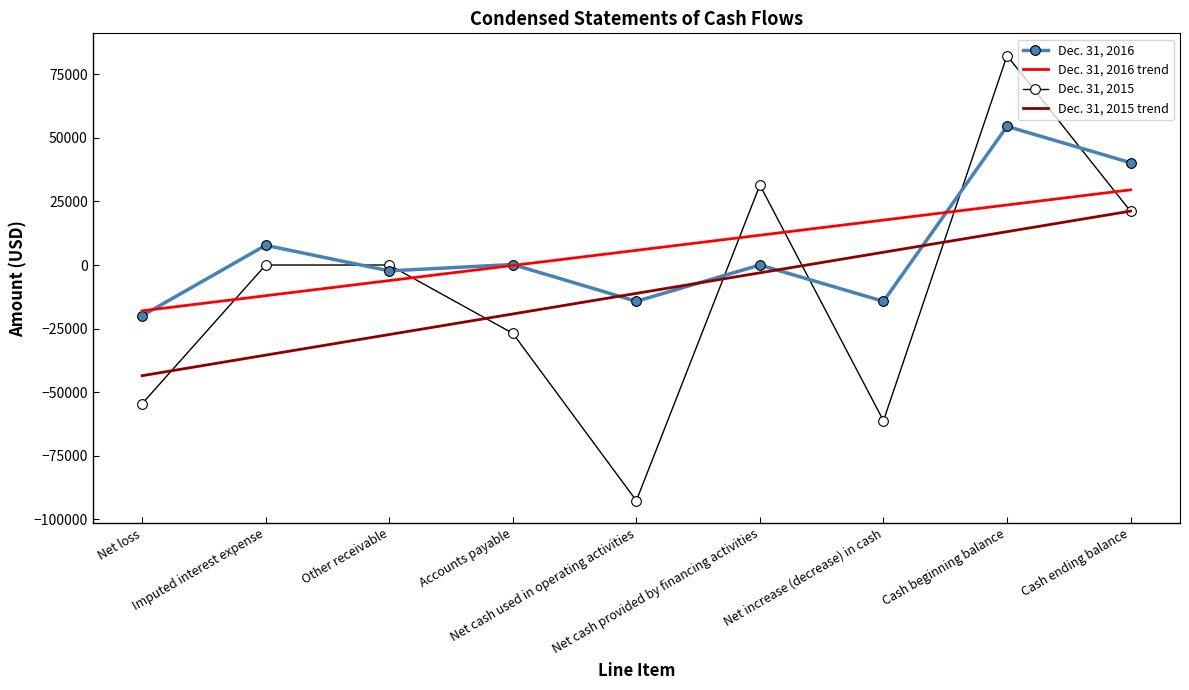

What is the total value across all series at Net cash provided by financing activities?

40092.0